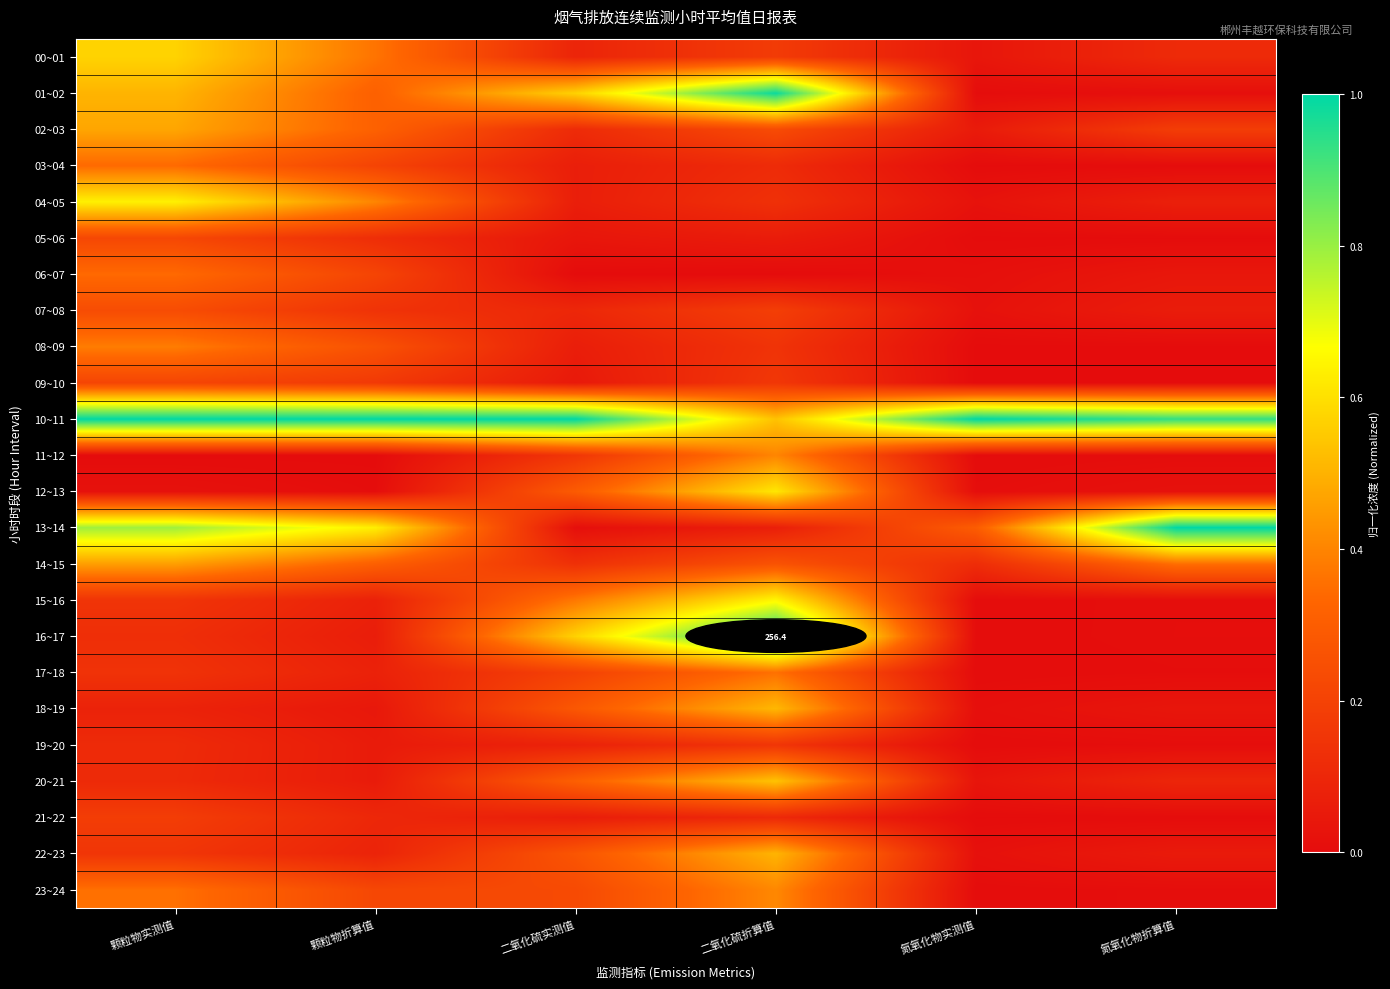

The value of 05~06 at 氮氧化物实测值 is 0.0. True or false?

False